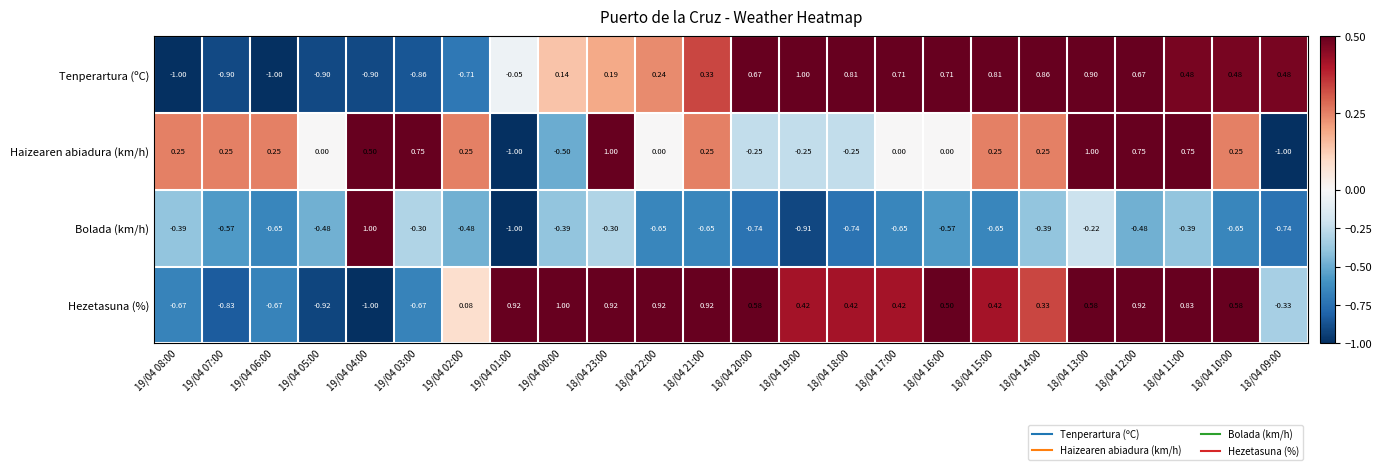

What is the maximum value shown in the chart?

1.0